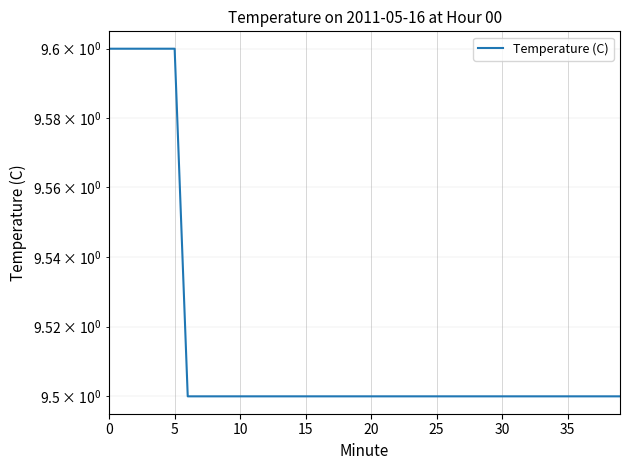

What is the difference between the second highest and second lowest values?

0.1